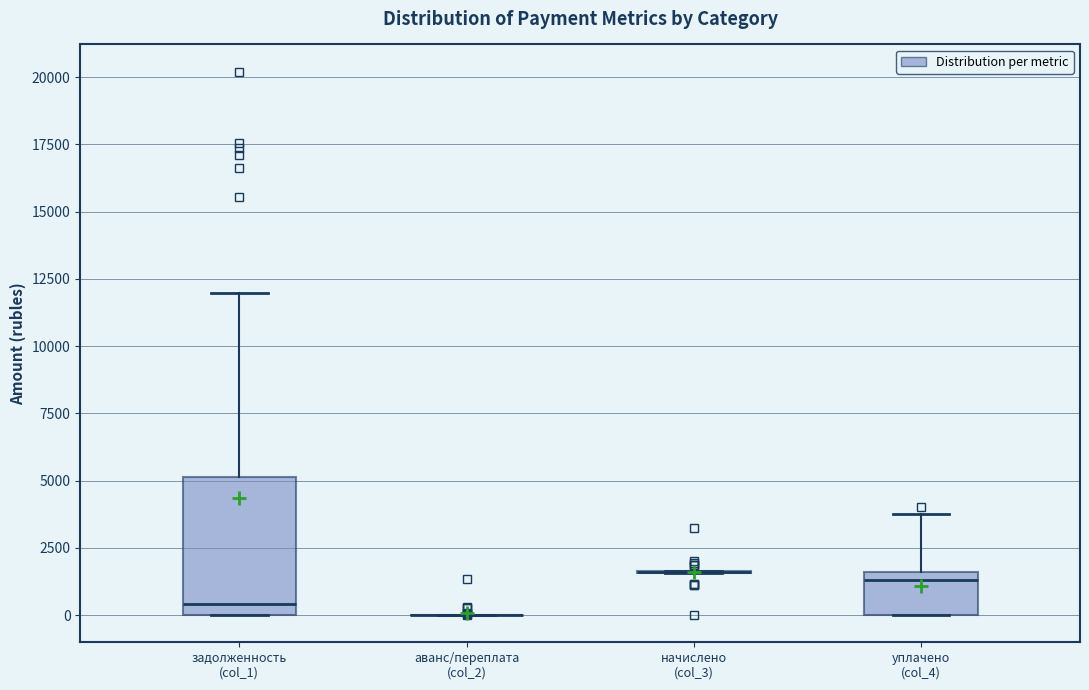

Reading left to right, read every box against the y-axis: the position of its median line, the range the box covers, and the ends of its whiskers. The values are not printed on the chart, so give them approximately, as read against the axis.

задолженность (col_1): median 500, box 0 to 5000, whiskers 0 to 12000
аванс/переплата (col_2): box collapsed to a line at 0, whiskers 0 to 0
начислено (col_3): box collapsed to a line at 1500, whiskers 1500 to 1500
уплачено (col_4): median 1500 (just below the box's upper edge), box 0 to 1500, whiskers 0 to 4000